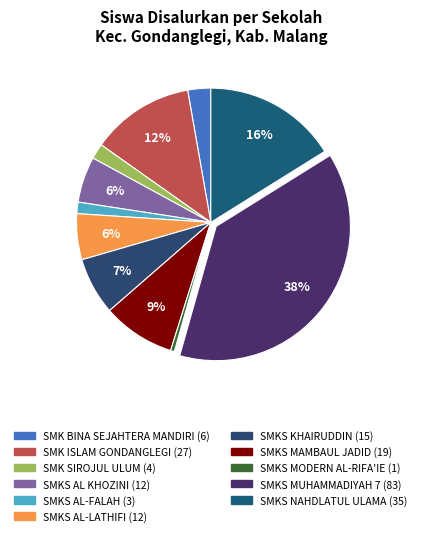

Which slice is the smallest?

SMKS MODERN AL-RIFA`IE GONDANGLEGI